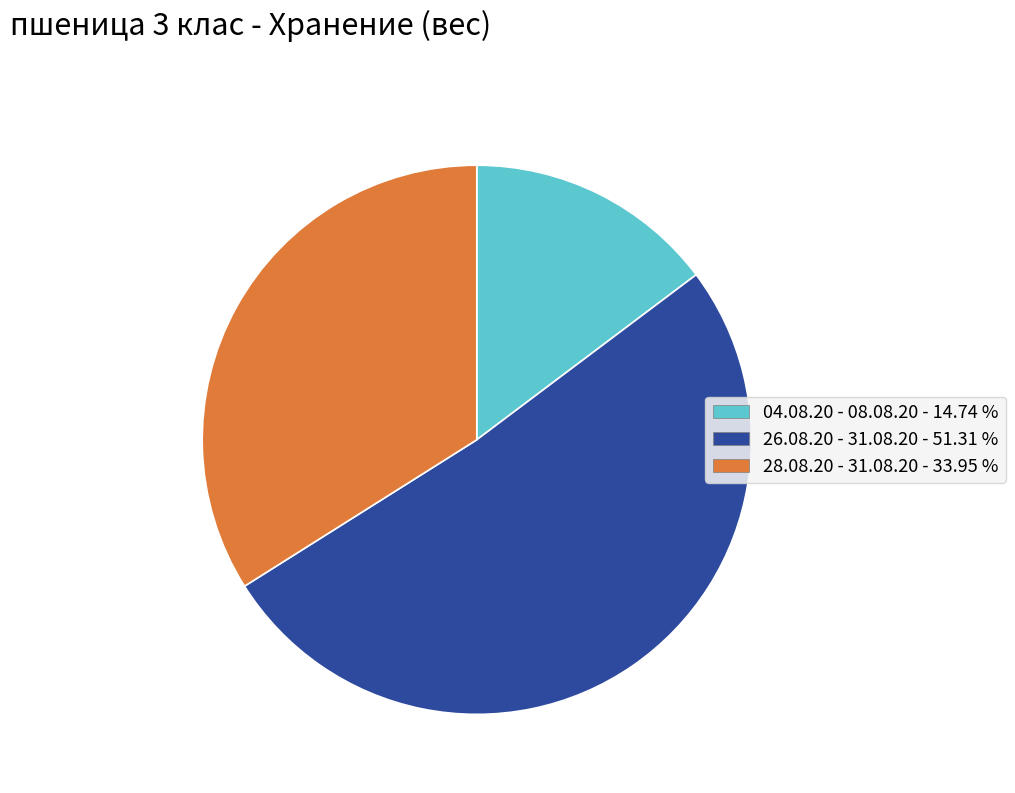

Approximately how many times larger is the value at 28.08.20 - 31.08.20 compared to 26.08.20 - 31.08.20?

0.7